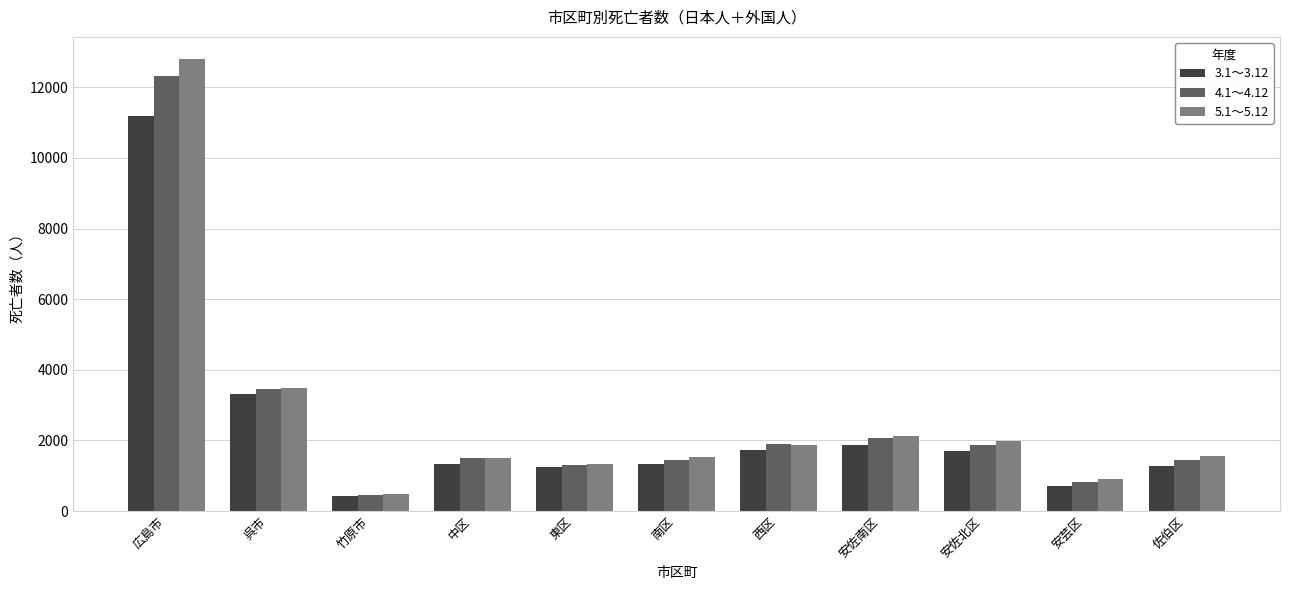

What is the sum of all 4.1～4.12 values?

28523